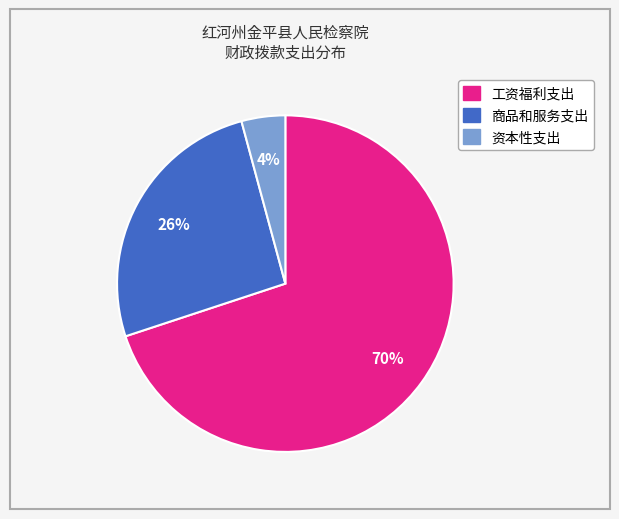

To the nearest percent, what is the difference between the 工资福利支出 and 资本性支出 slice percentages?

66%